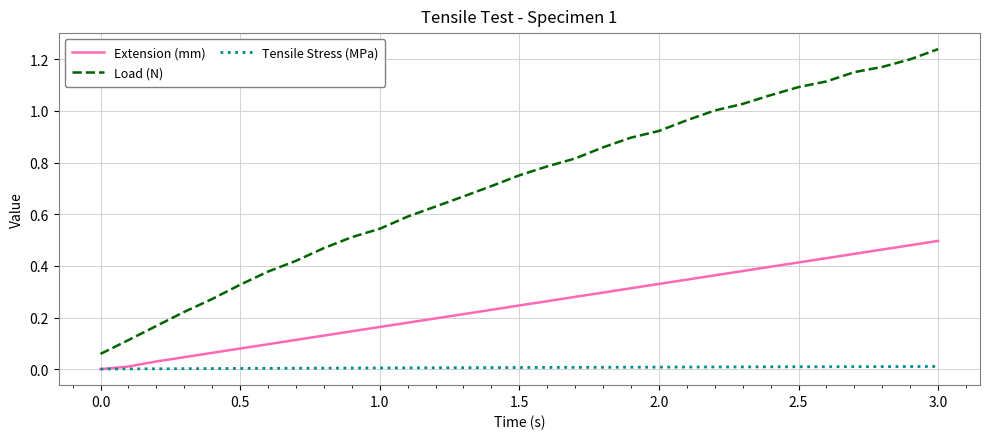

Which series has the widest spread of values?

Load (N)